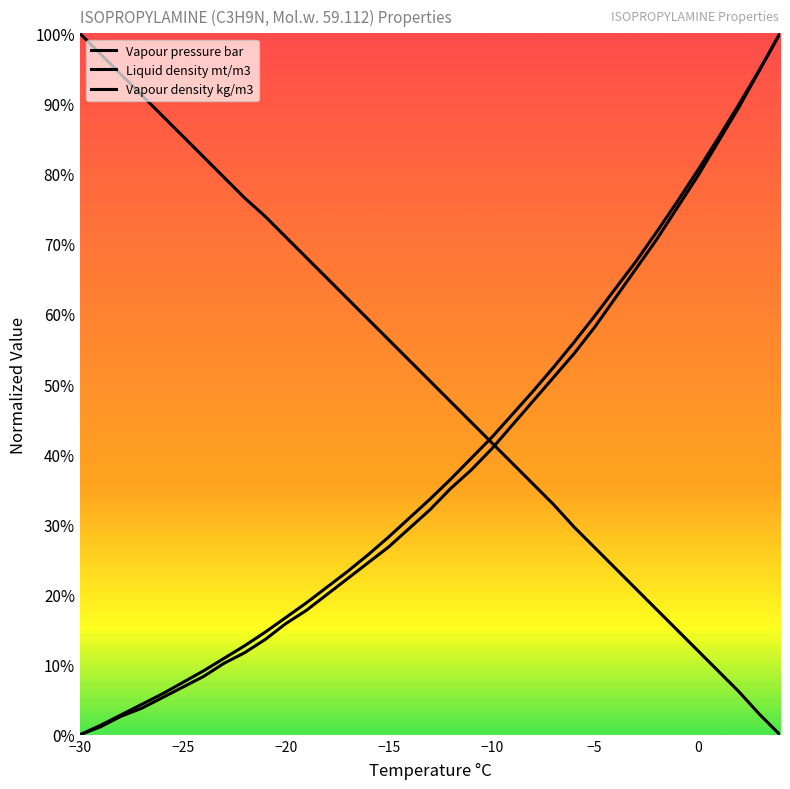

Where is Vapour pressure bar nearest to the value 0?

−30